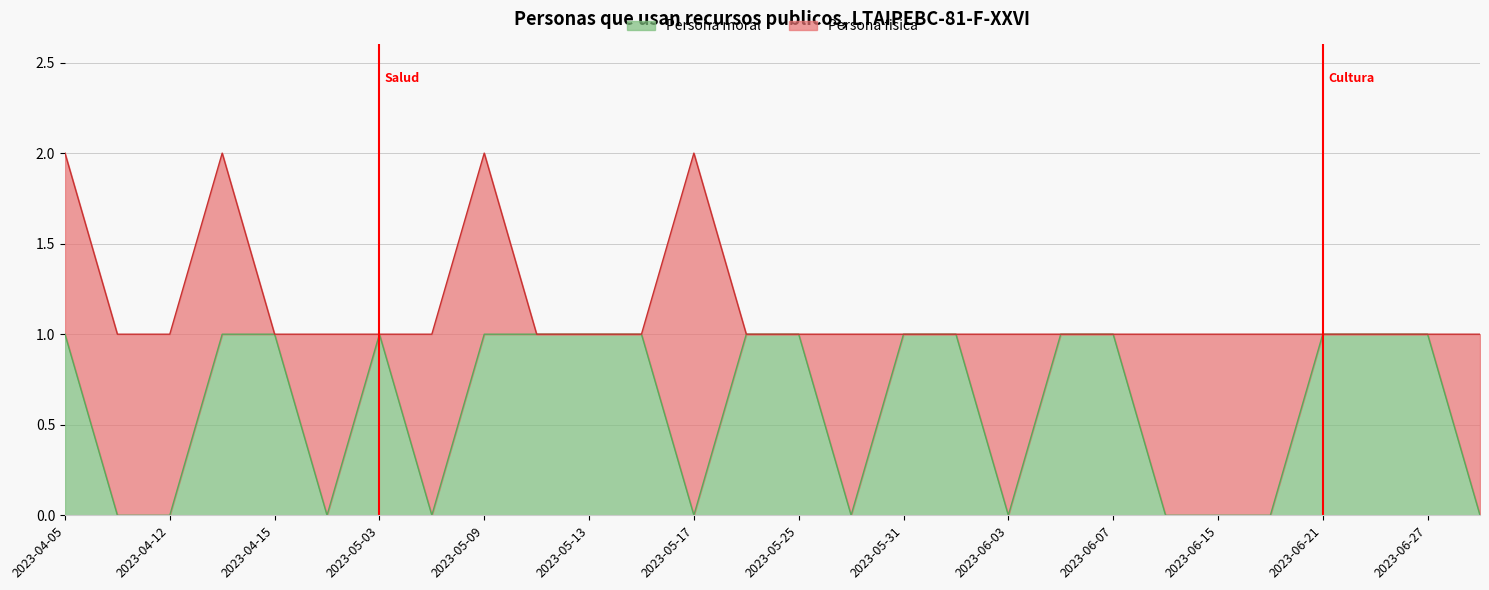

What are all the series names shown in the legend?

Persona moral, Persona fisica